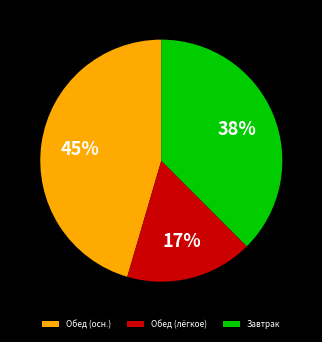

What is the smallest slice in the pie chart?

Обед (лёгкое)